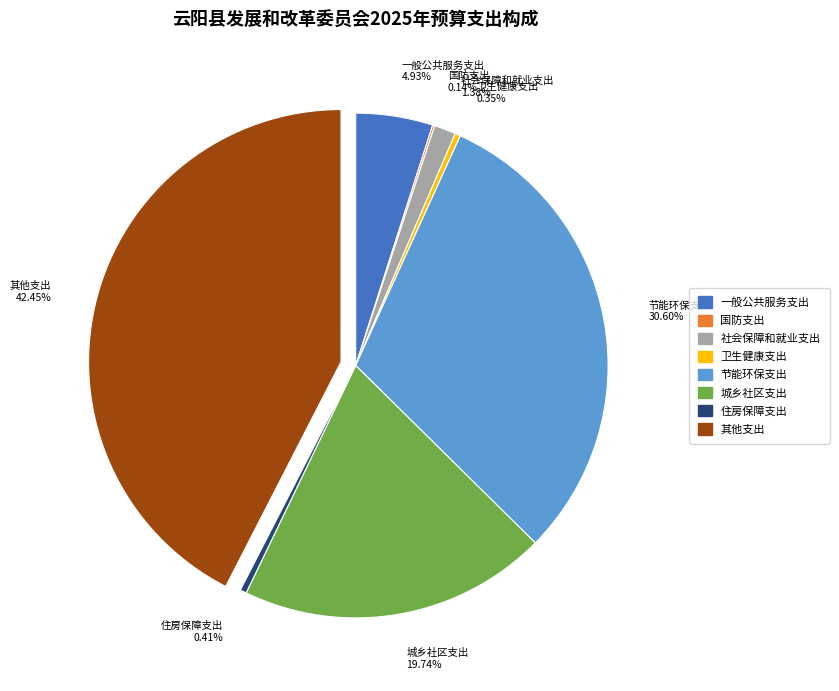

What is the ratio of the value at 卫生健康支出 to the value at 住房保障支出?

0.9